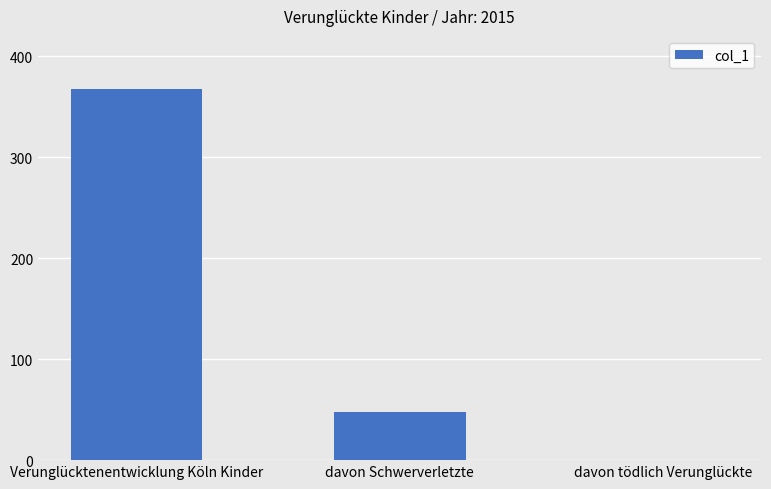

Reading left to right, what are all the values shown in this chart?

Verunglücktenentwicklung Köln Kinder=367	davon Schwerverletzte=48	davon tödlich Verunglückte=0